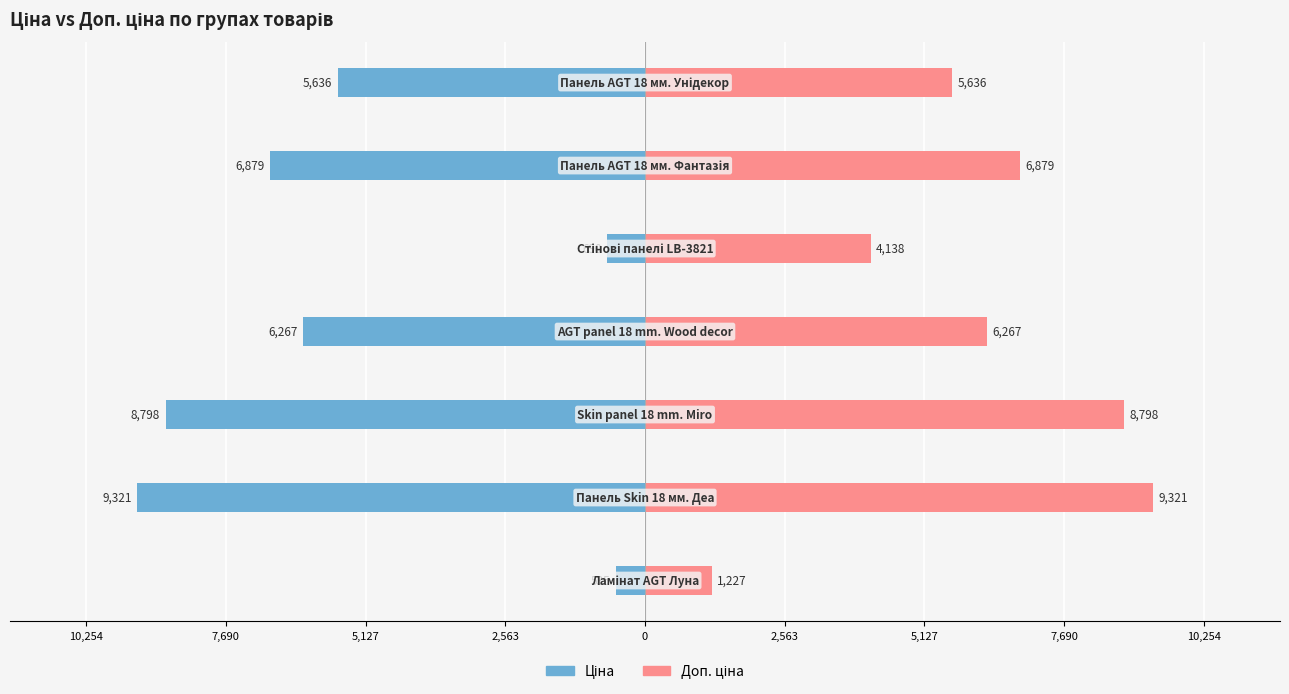

Is it true that Ціна equals -8797.6 at 5,127?

True